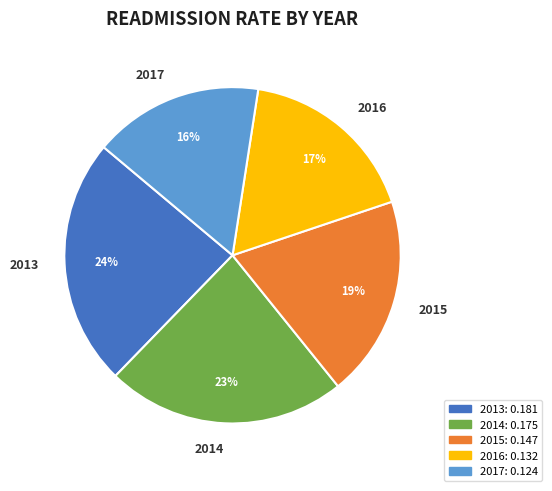

How many segments does this pie chart have?

5